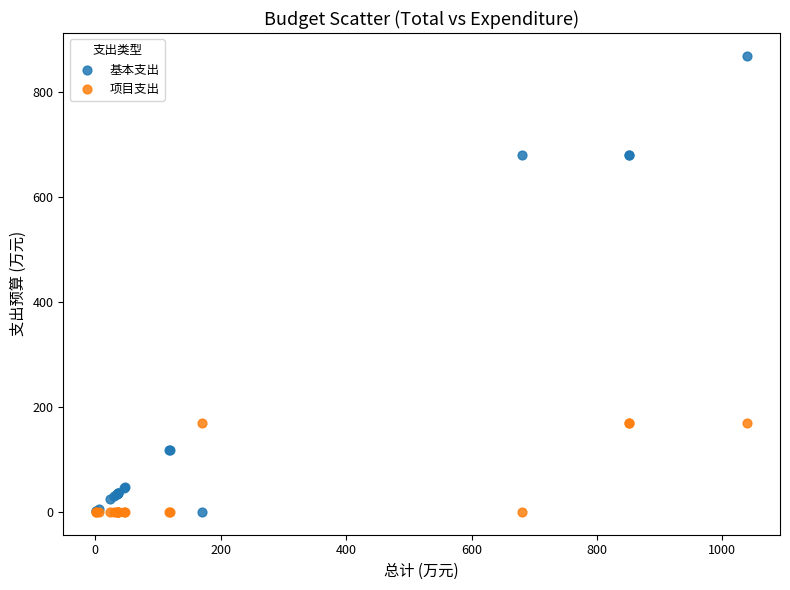

What is the X range (max minus min) for the scatter plot?

1039.1